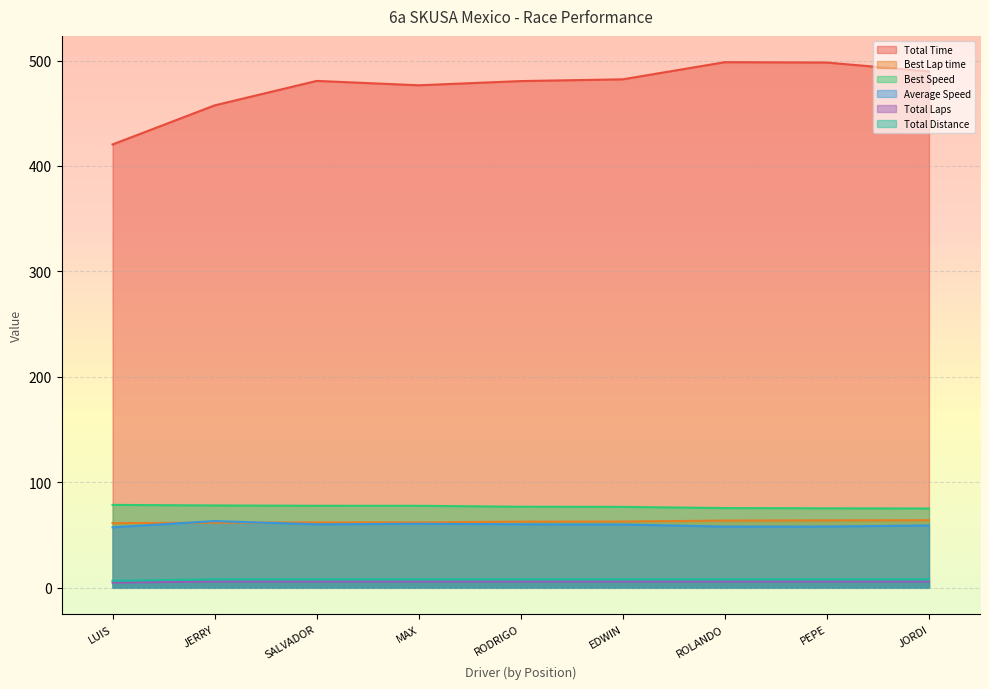

At how many categories does at least one series exceed 450?

8